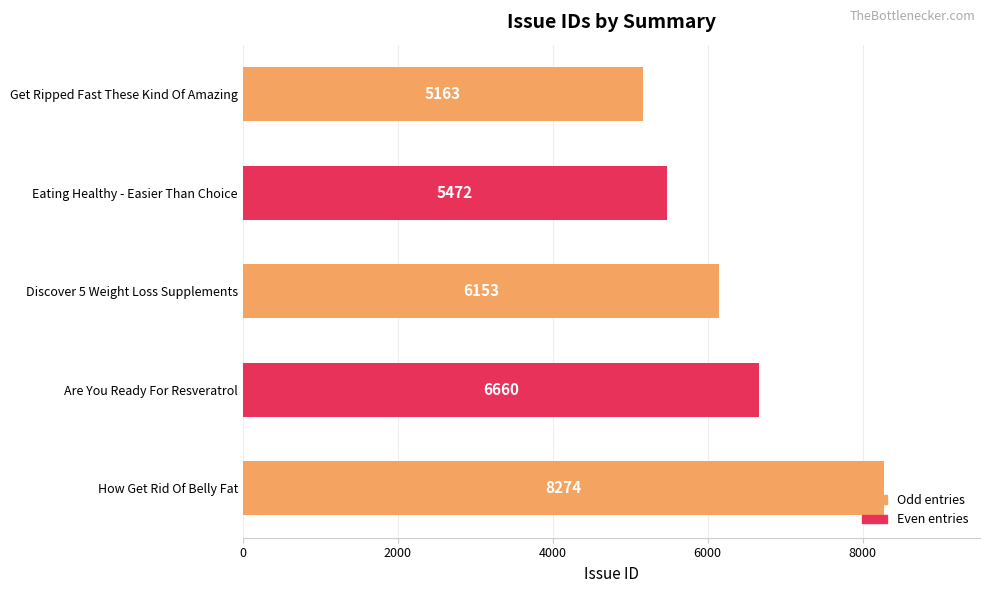

How many values are below 6153?

2